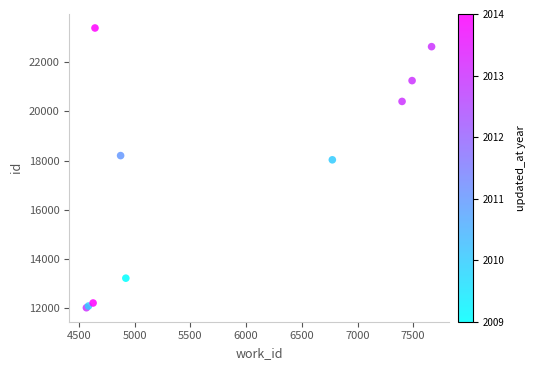

What Y value in the scatter plot is closest to 17700?

18028